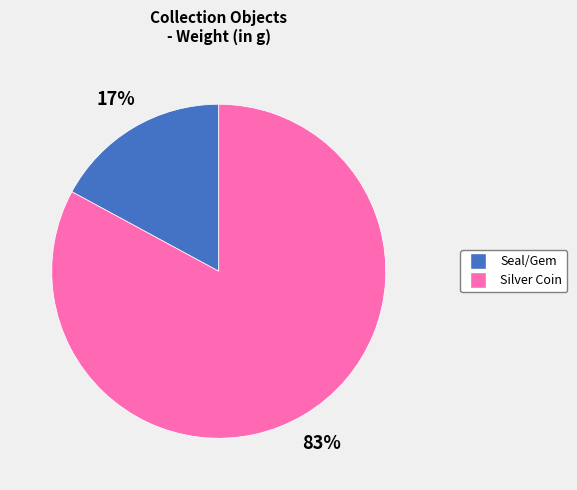

To the nearest percent, what is the average slice percentage?

50%